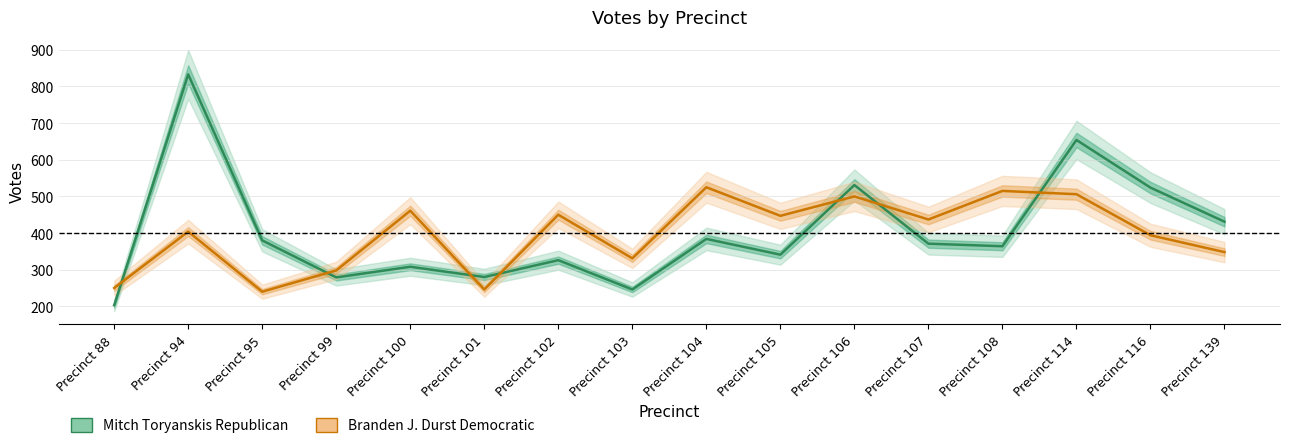

Rank the categories by Branden J. Durst Democratic value from highest to lowest.

Precinct 104, Precinct 108, Precinct 114, Precinct 106, Precinct 100, Precinct 102, Precinct 105, Precinct 107, Precinct 94, Precinct 116, Precinct 139, Precinct 103, Precinct 99, Precinct 88, Precinct 101, Precinct 95